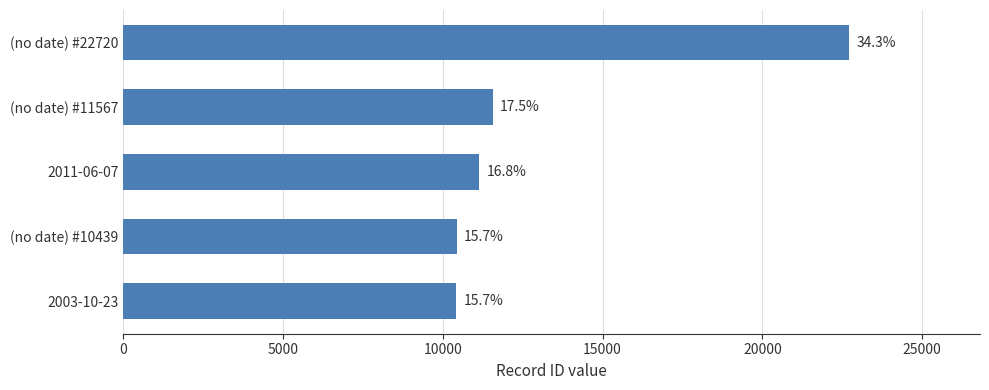

How many bars are there in total?

5